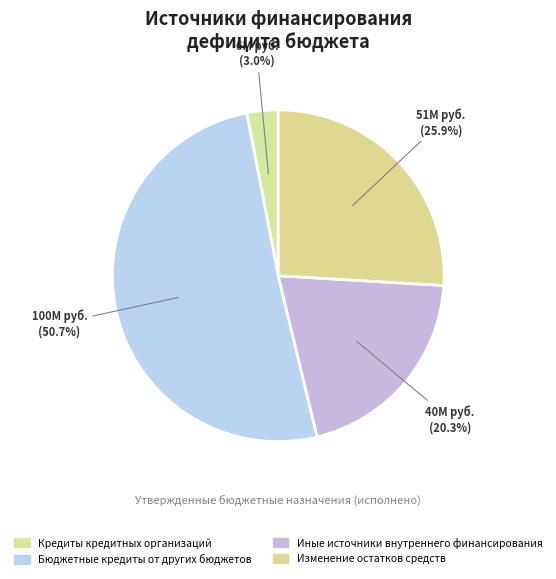

Count the number of slices in the pie.

4